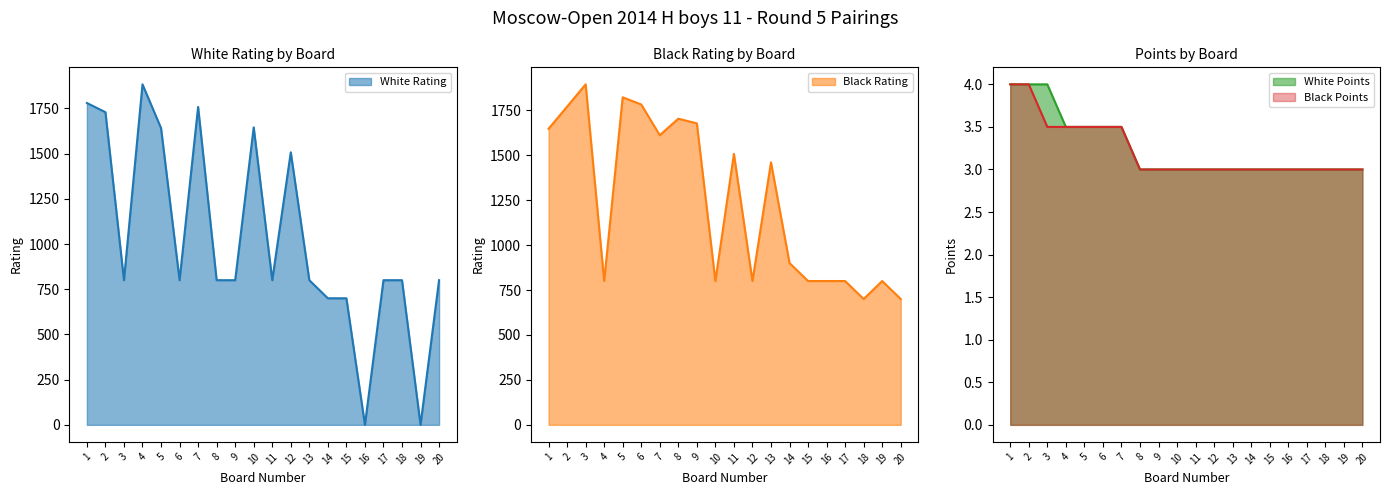

Rank the series at 5 from lowest to highest value.

White Points, Black Points, White Rating, Black Rating